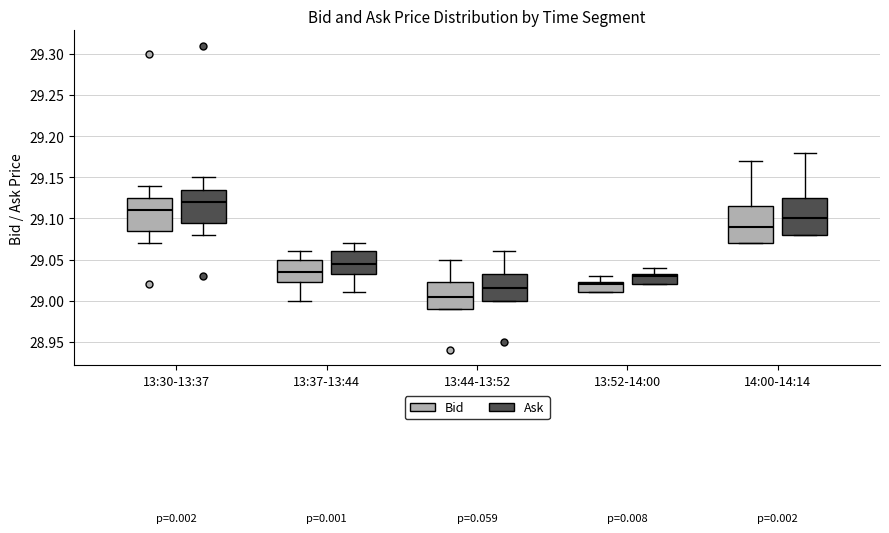

Which box has the highest median line?

13:30-13:37 (Ask)